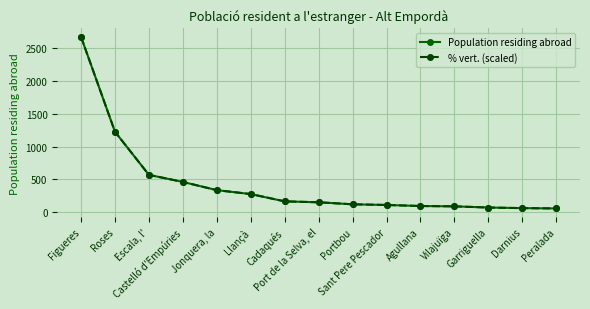

Rank the categories by % vert. (scaled) value from highest to lowest.

Figueres, Roses, Escala, l', Castelló d'Empúries, Jonquera, la, Llançà, Cadaqués, Port de la Selva, el, Portbou, Sant Pere Pescador, Agullana, Vilajuïga, Garriguella, Darnius, Peralada